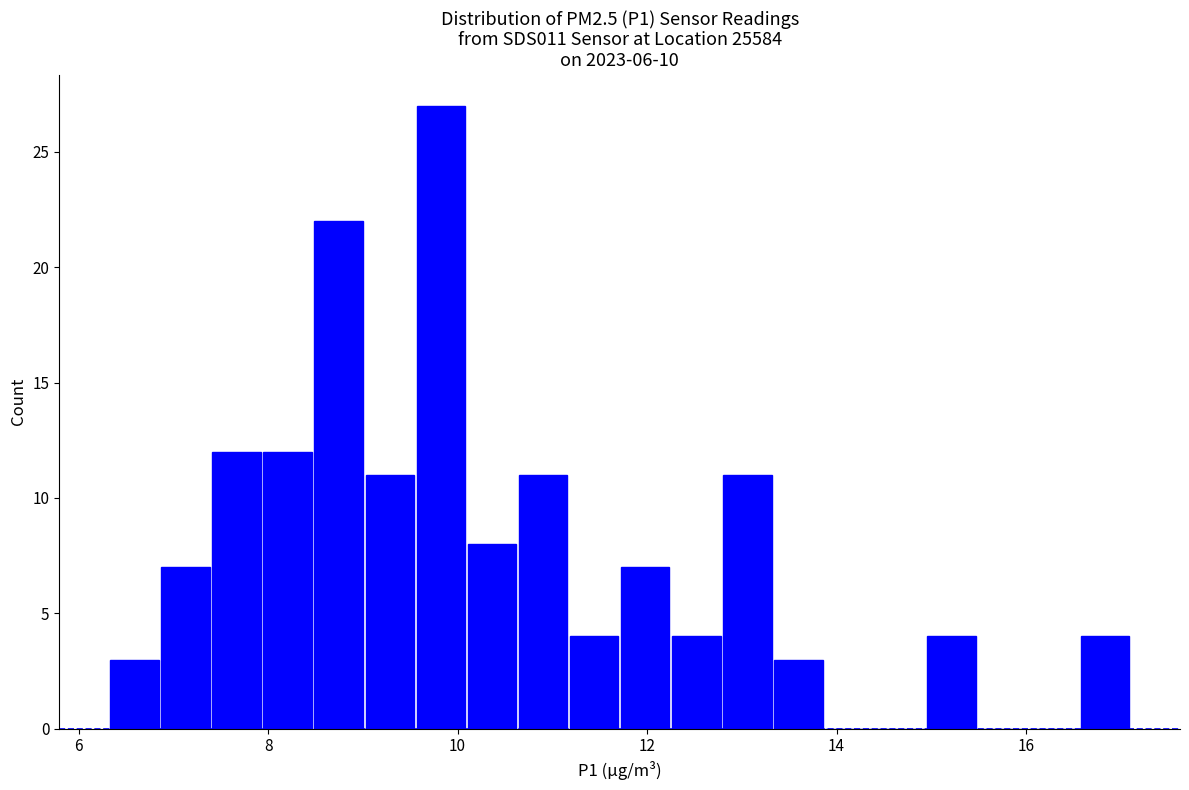

Read against the x-axis, roughly where is the centre of the tallest bar?

9.8